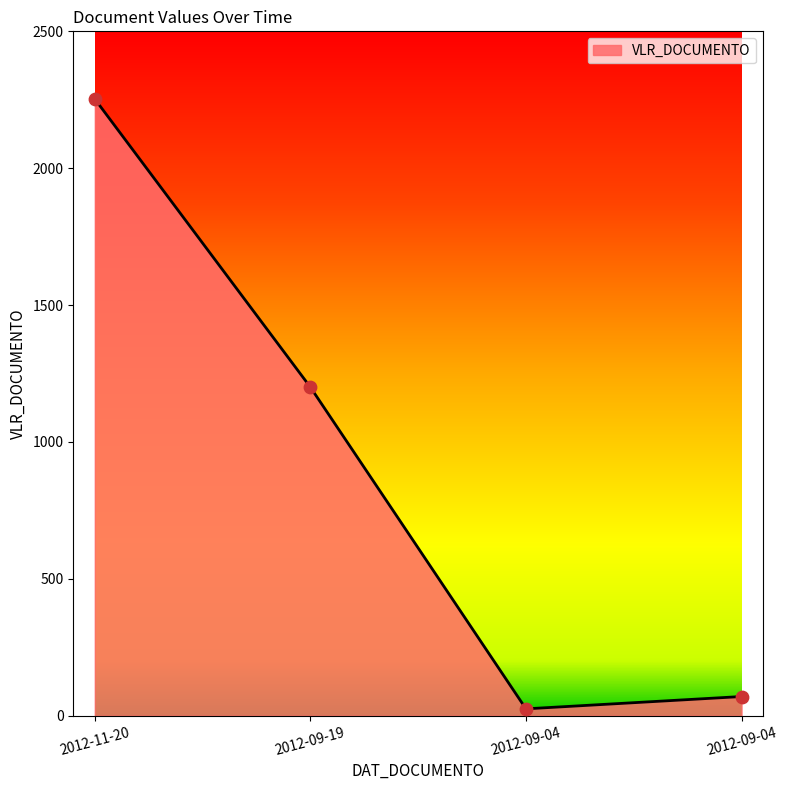

What is the change in value from 2012-11-20 to 2012-09-19?

-1052.6